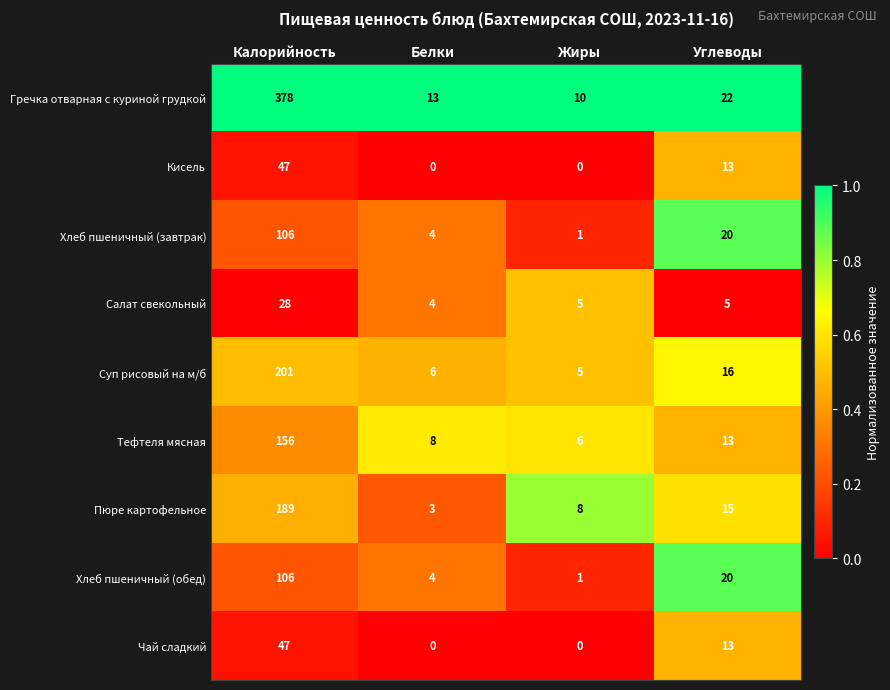

What is the highest value of the Чай сладкий series?

47